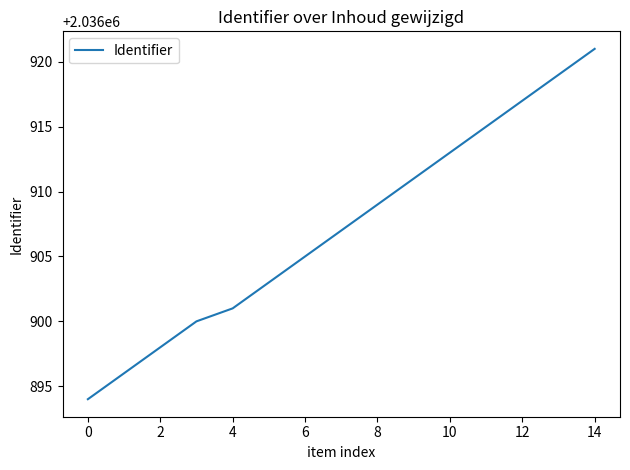

What is the difference between the maximum and minimum values?

27